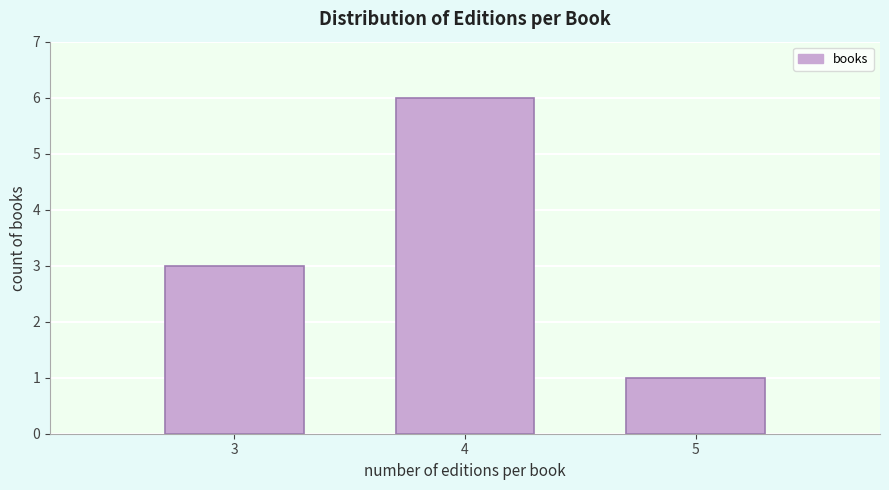

Reading left to right, list all the values displayed in this chart.

3	6	1